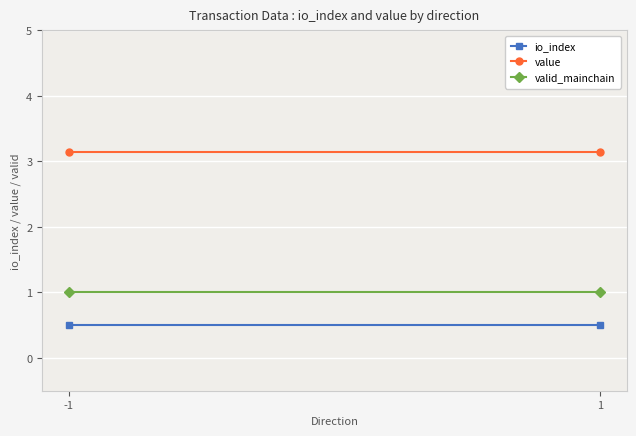

Which series changed the most between -1 and 1?

io_index